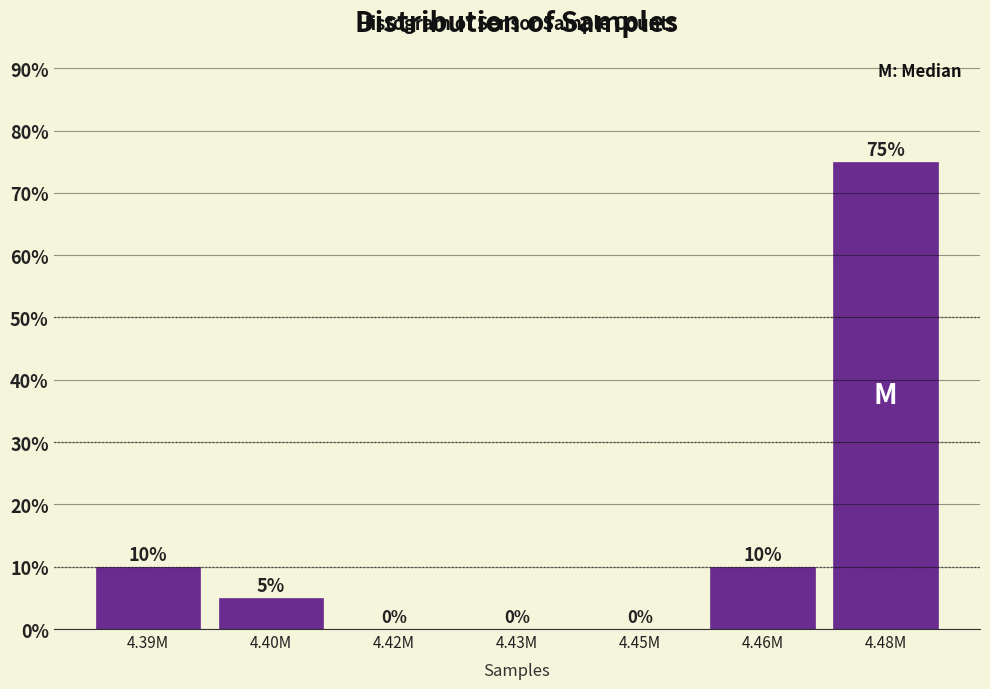

Reading left to right, what are all the values shown in this chart?

4.39M=10	4.40M=5	4.42M=0	4.43M=0	4.45M=0	4.46M=10	4.48M=75